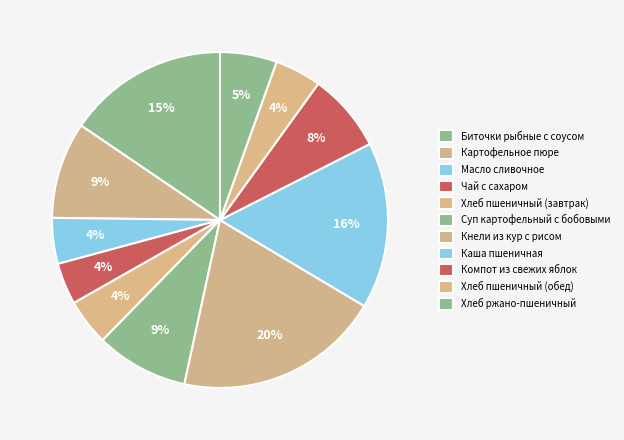

To the nearest percent, what percentage of the pie is Биточки рыбные с соусом?

15%